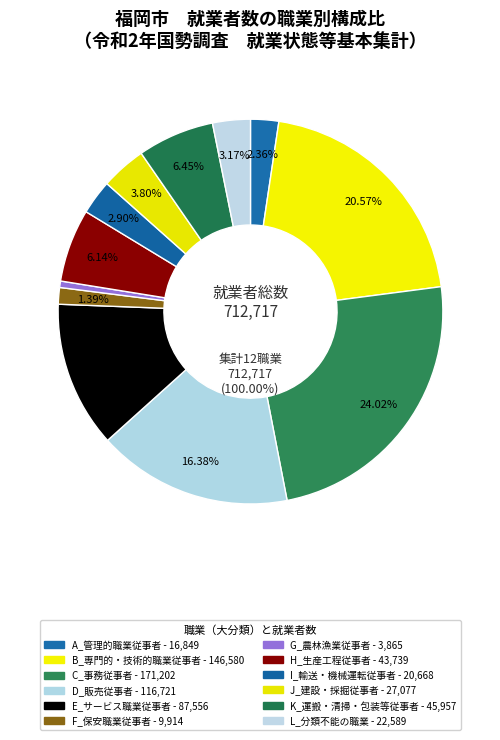

Is there a majority slice in this chart?

No